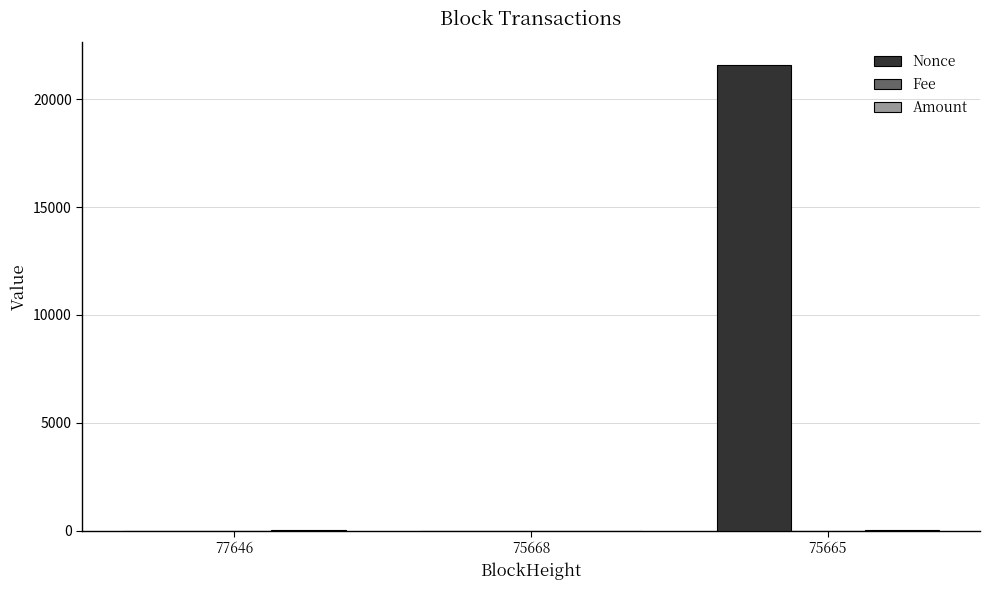

How many distinct data groups are displayed?

3